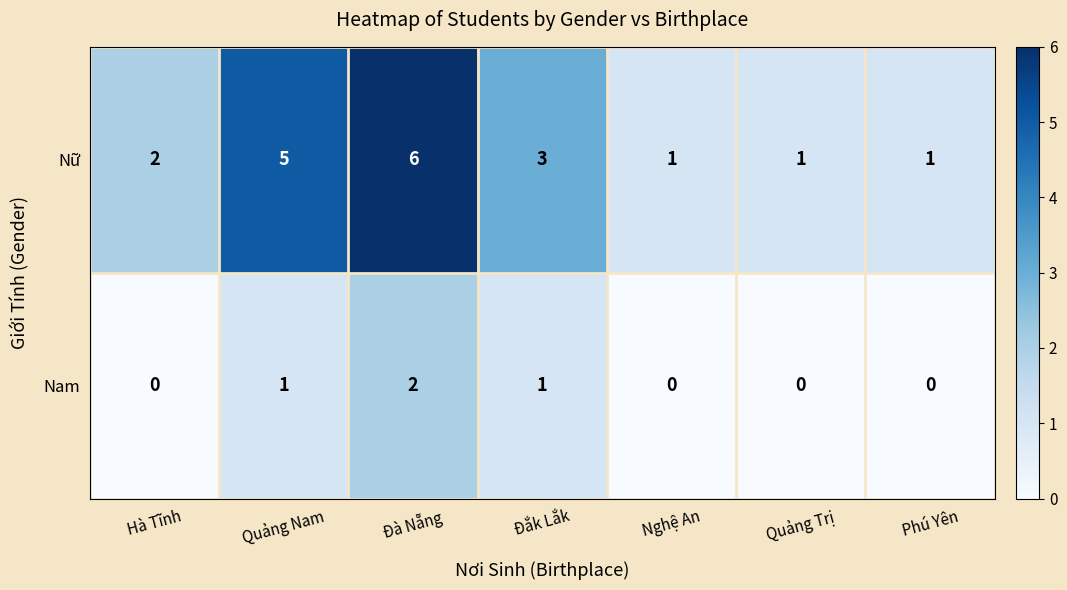

List the series in order of their overall mean, lowest first.

Nam, Nữ